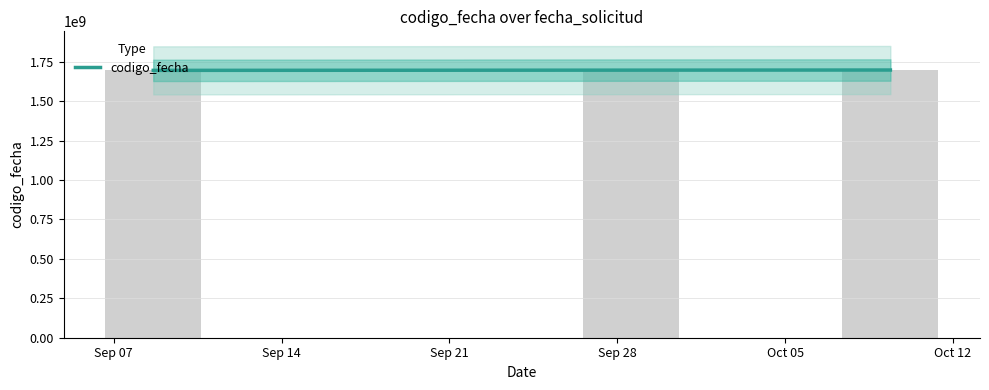

How many series are shown in this chart?

1